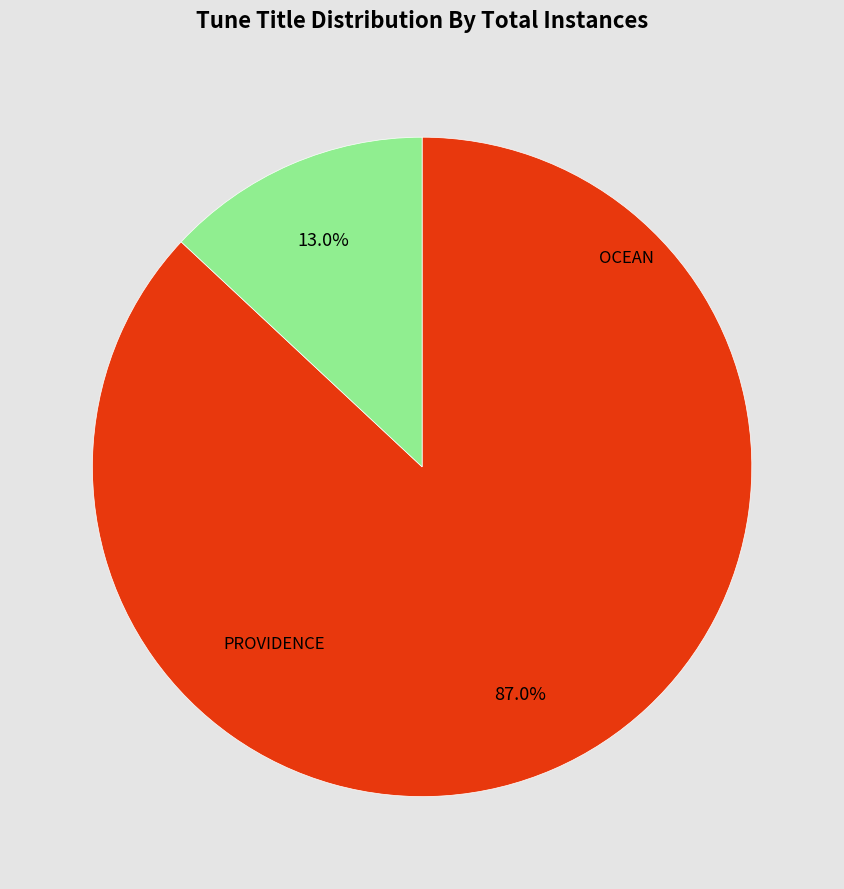

To the nearest percent, what is the difference between the OCEAN and PROVIDENCE slice percentages?

74%